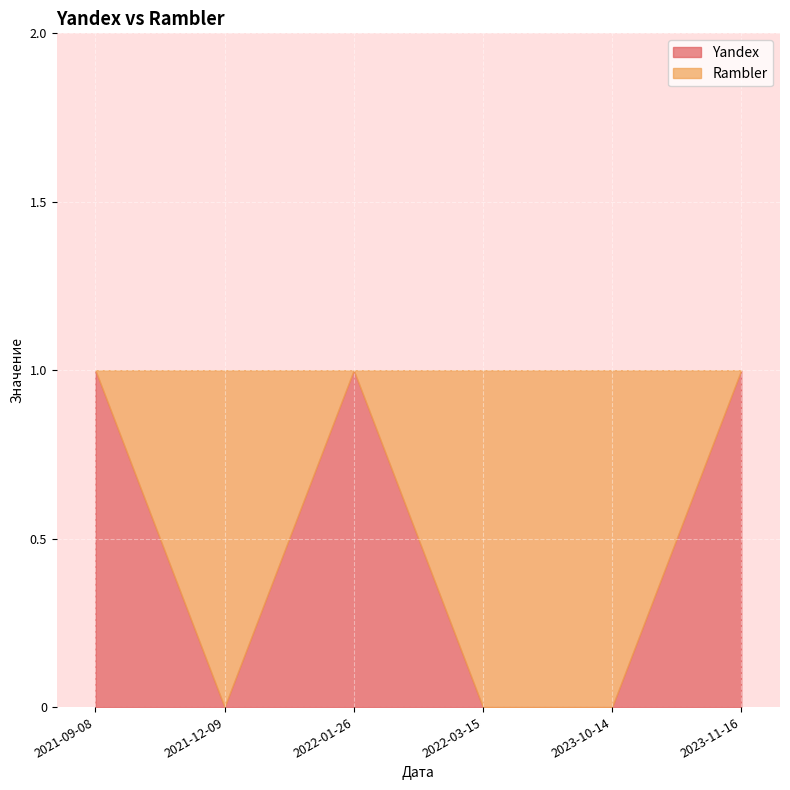

At which category is the sum across all series the highest?

2023-11-16